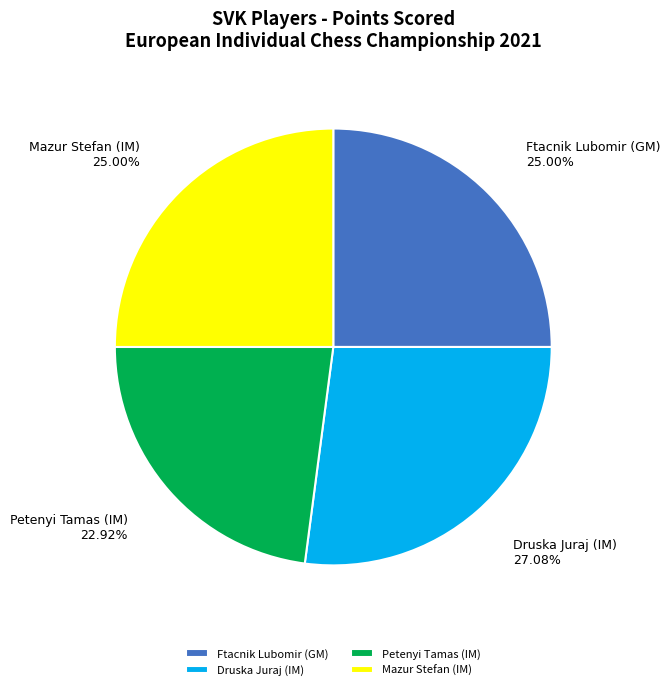

How many slices are in this pie chart?

4